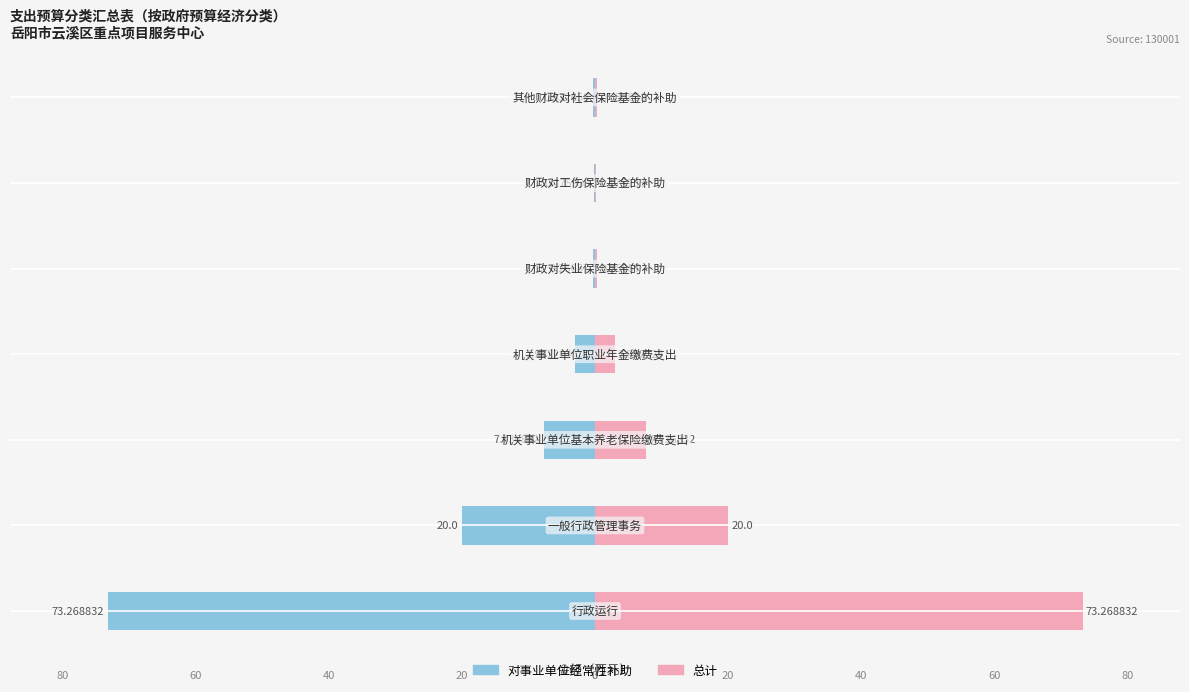

How many groups of bars are there?

7